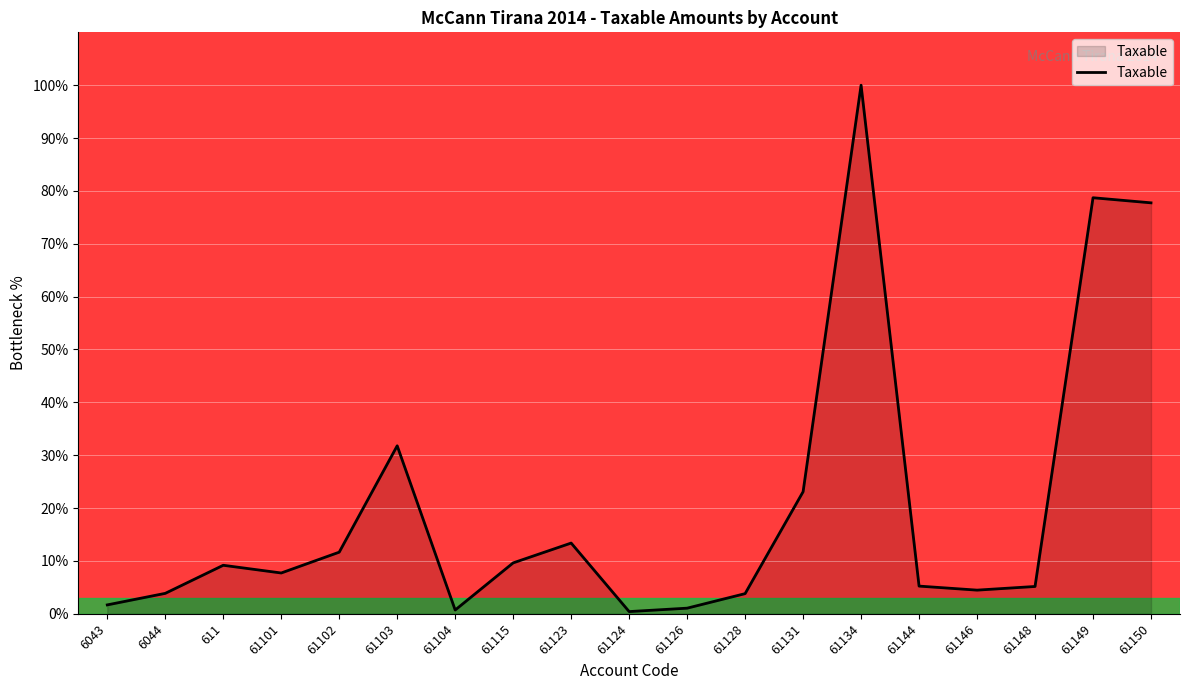

What is the sum of the values at 61103 and 61104?

32.5